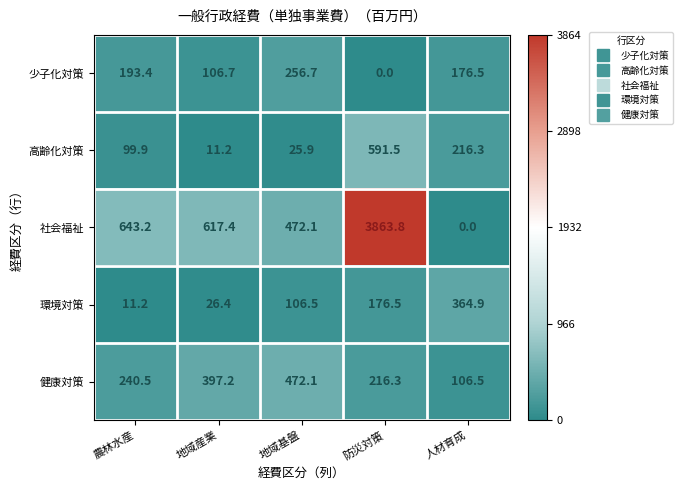

Reading right to left, what are all the values shown in this chart?

少子化対策: 人材育成=176.5	防災対策=0.0	地域基盤=256.7	地域産業=106.7	農林水産=193.4
高齢化対策: 人材育成=216.3	防災対策=591.5	地域基盤=25.9	地域産業=11.2	農林水産=99.9
社会福祉: 人材育成=0.0	防災対策=3863.8	地域基盤=472.1	地域産業=617.4	農林水産=643.2
環境対策: 人材育成=364.9	防災対策=176.5	地域基盤=106.5	地域産業=26.4	農林水産=11.2
健康対策: 人材育成=106.5	防災対策=216.3	地域基盤=472.1	地域産業=397.2	農林水産=240.5